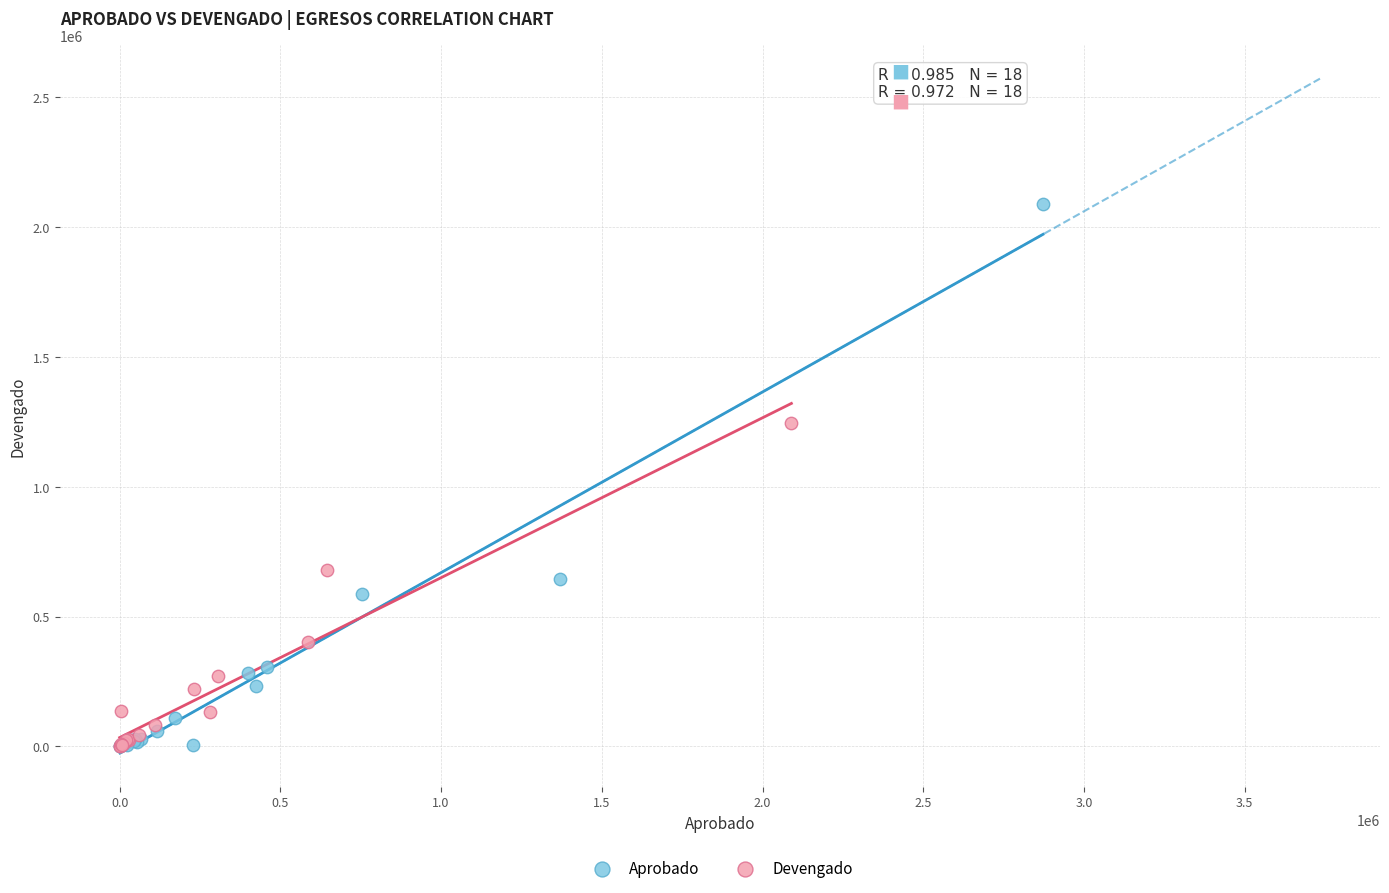

Which series contains the highest Y value?

Aprobado